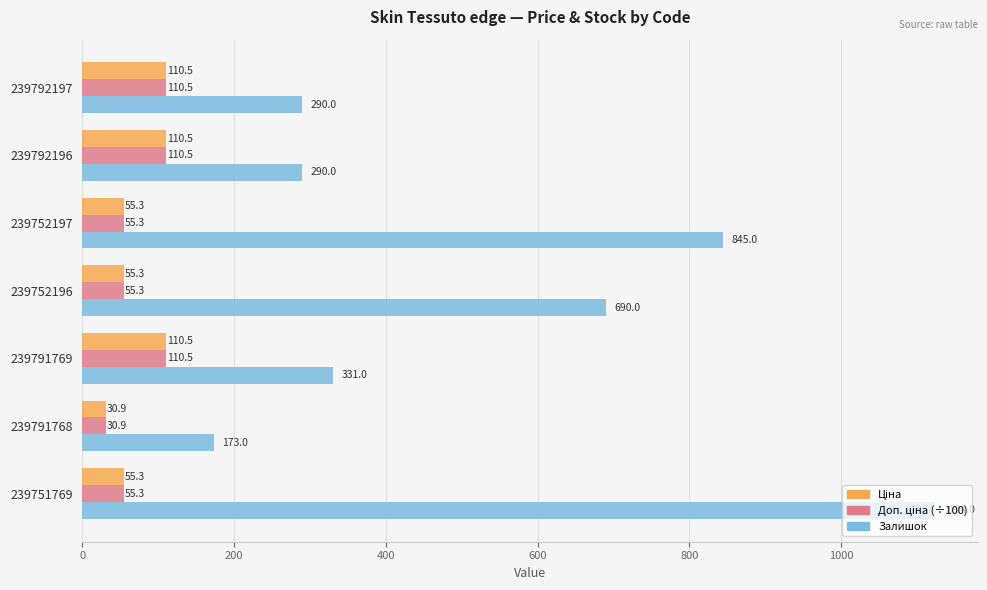

At which category is the sum across all series the highest?

239751769